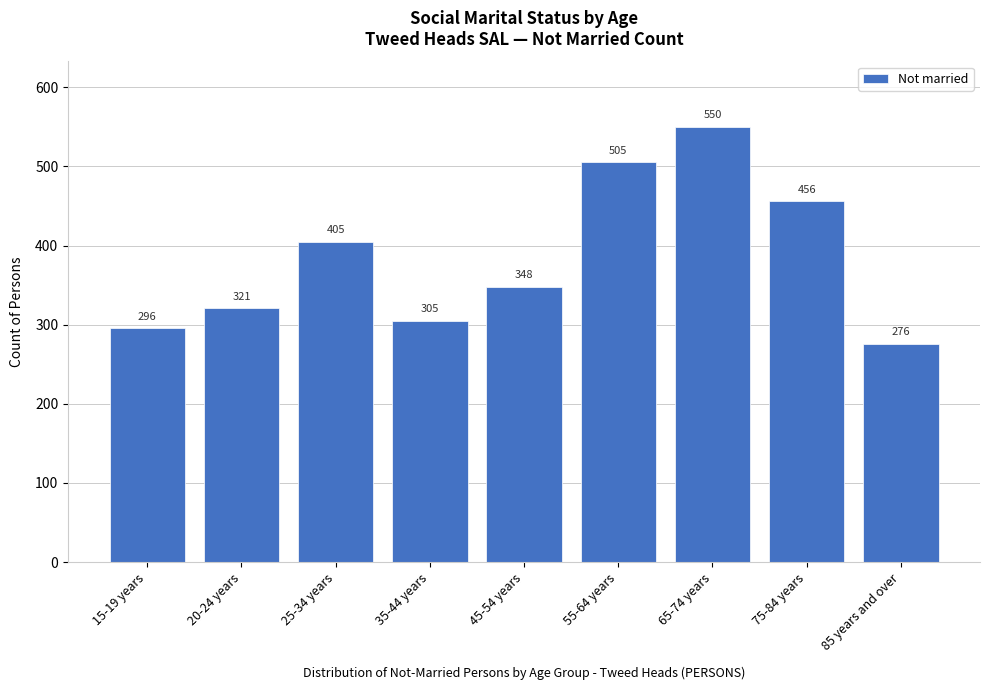

Reading left to right, transcribe all the data shown in this chart.

15-19 years=296	20-24 years=321	25-34 years=405	35-44 years=305	45-54 years=348	55-64 years=505	65-74 years=550	75-84 years=456	85 years and over=276